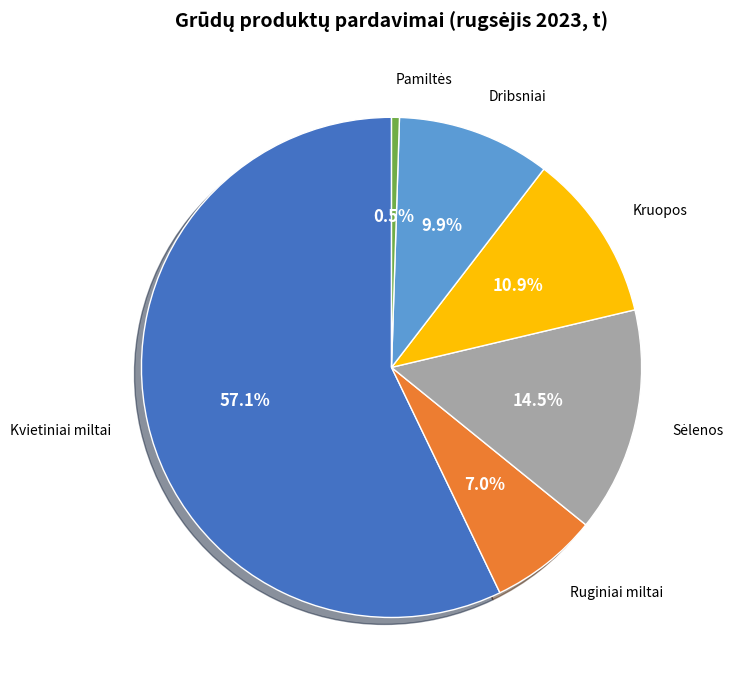

Count the number of slices in the pie.

6